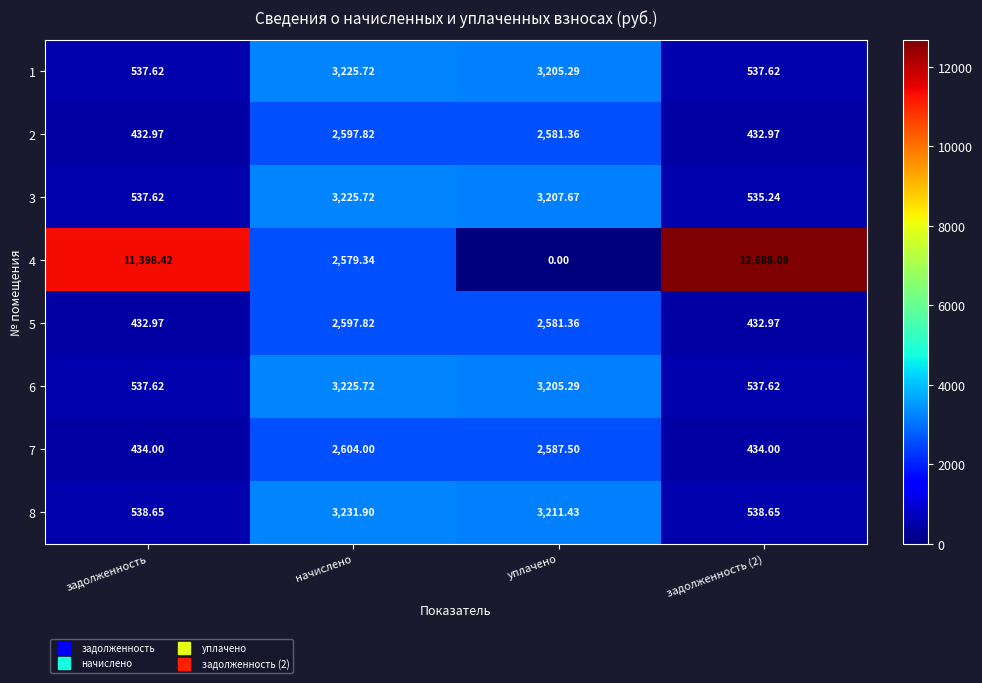

At which label does 4 first exceed 11398?

задолженность